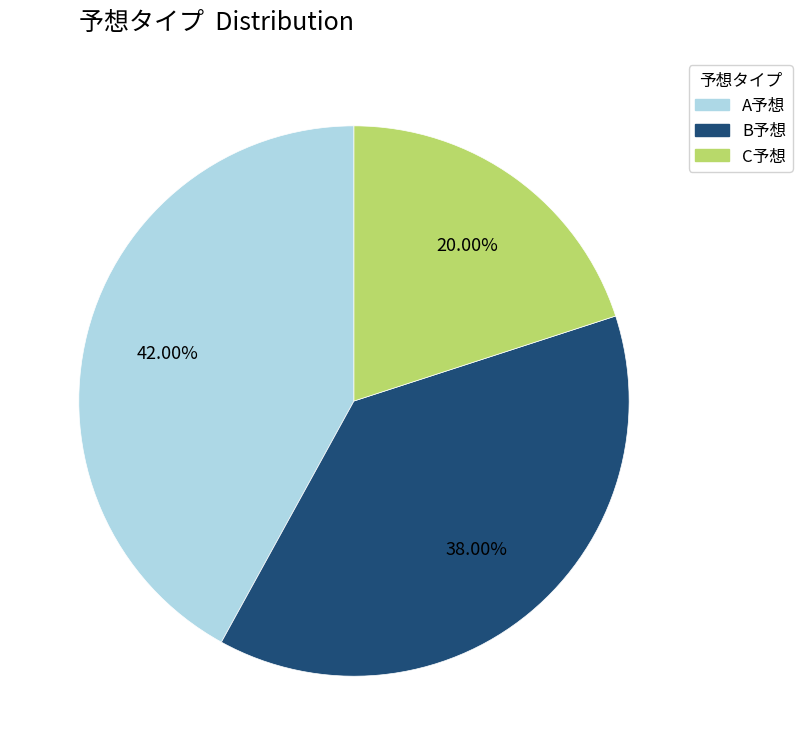

How much of the chart is everything except A予想?

58.0%